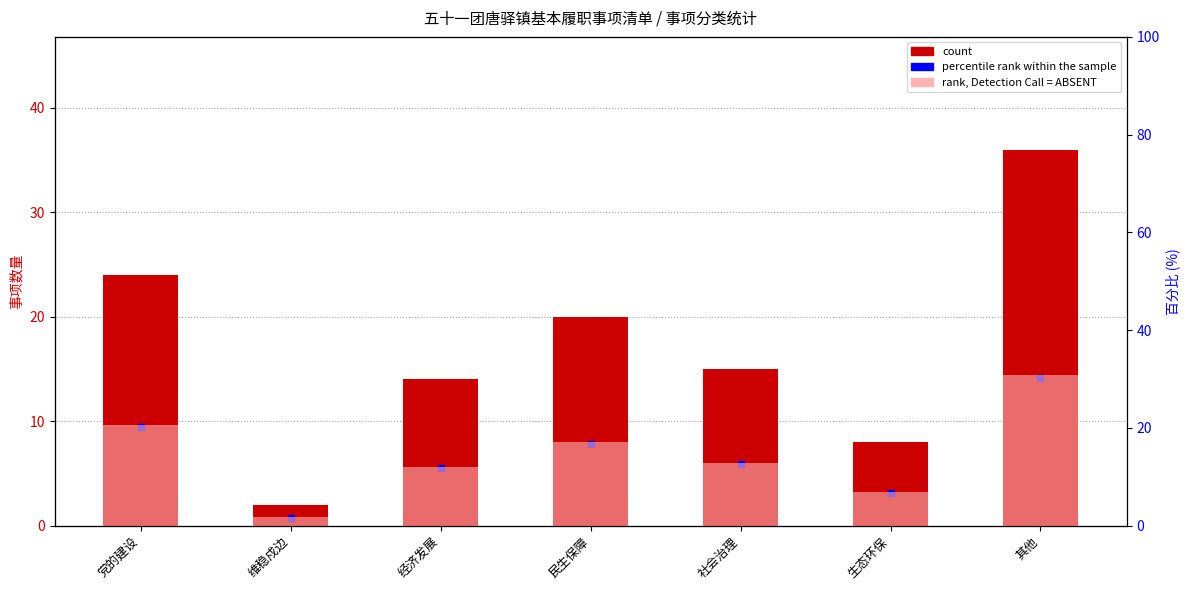

What is the difference between the count values at 经济发展 and 党的建设?

10.0